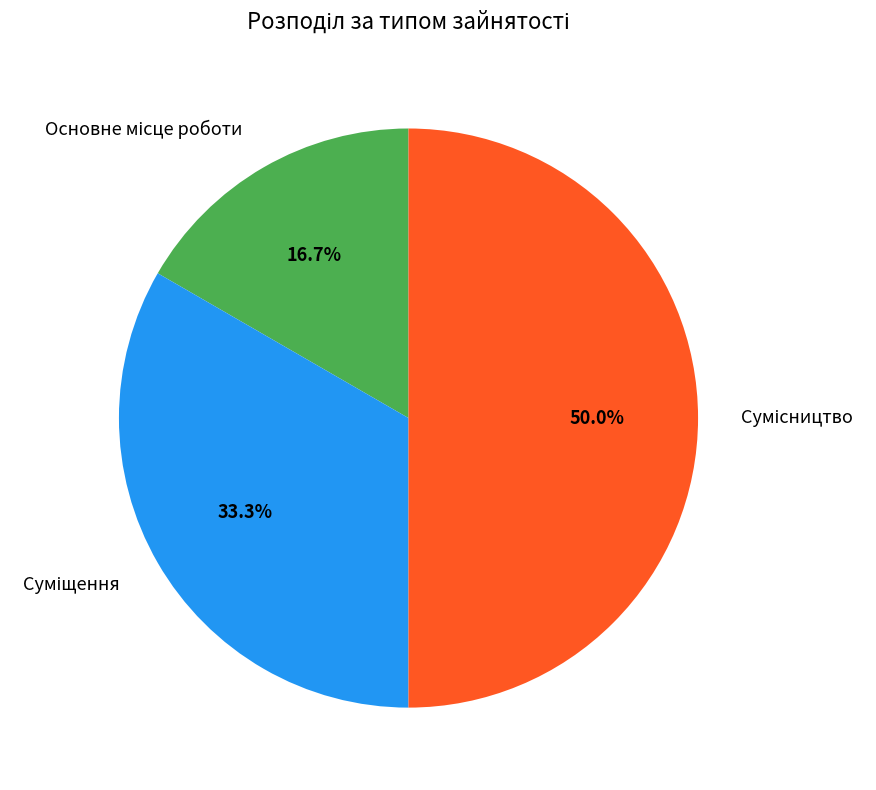

To the nearest percent, what is the combined percentage of Суміщення and Сумісництво?

83%